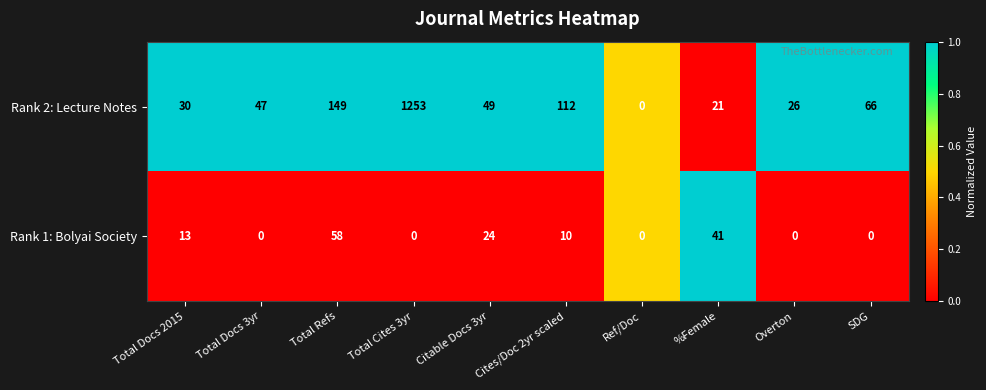

At which label is Rank 1: Bolyai Society closest to 29?

Citable Docs 3yr